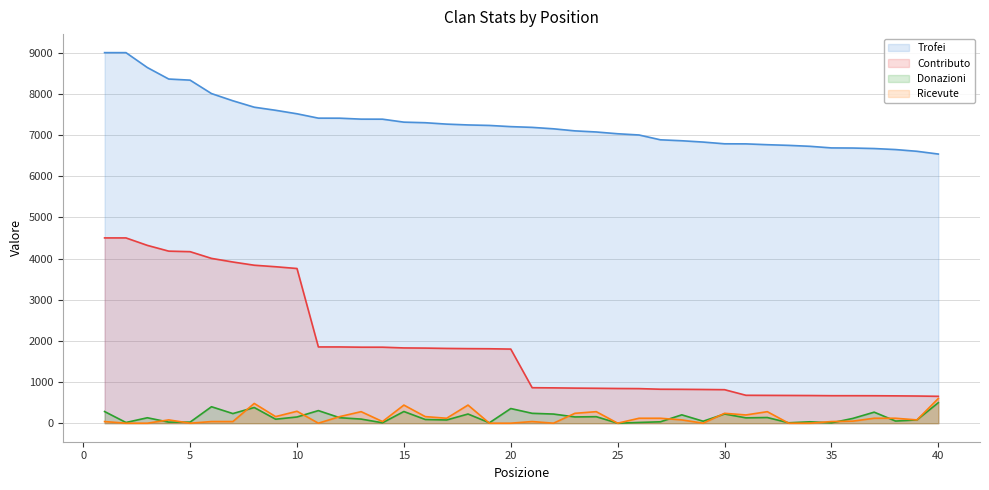

List the series in order of their peak value, lowest first.

Donazioni, Ricevute, Contributo, Trofei